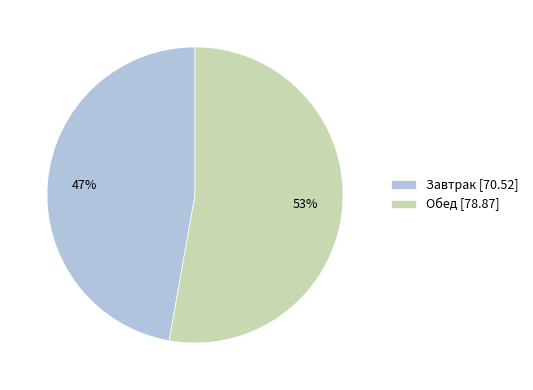

Is there a majority slice in this chart?

Yes